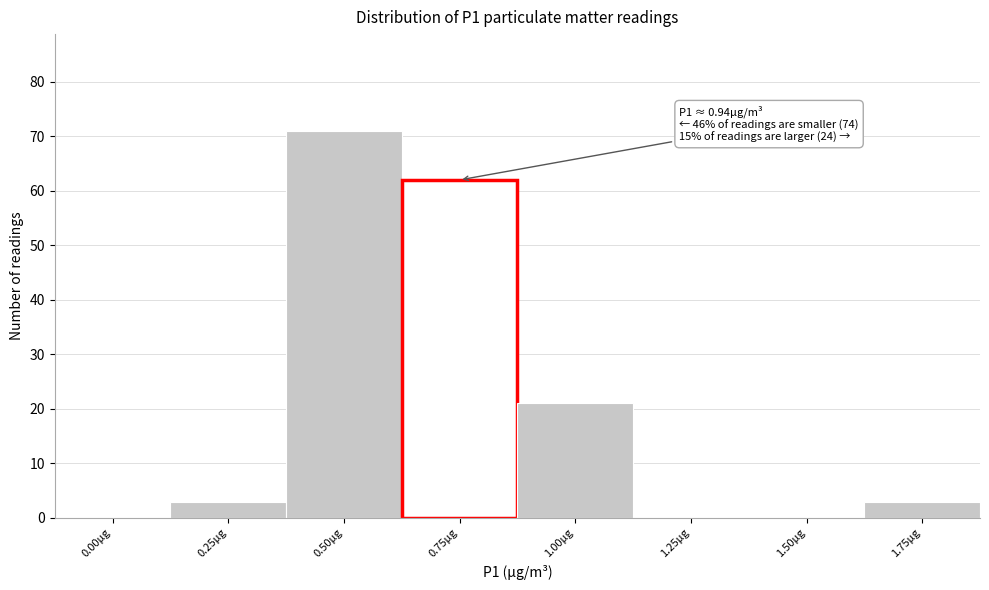

Reading right to left, extract all data points from this chart.

1.75µg=3	1.50µg=0	1.25µg=0	1.00µg=21	0.75µg=62	0.50µg=71	0.25µg=3	0.00µg=0